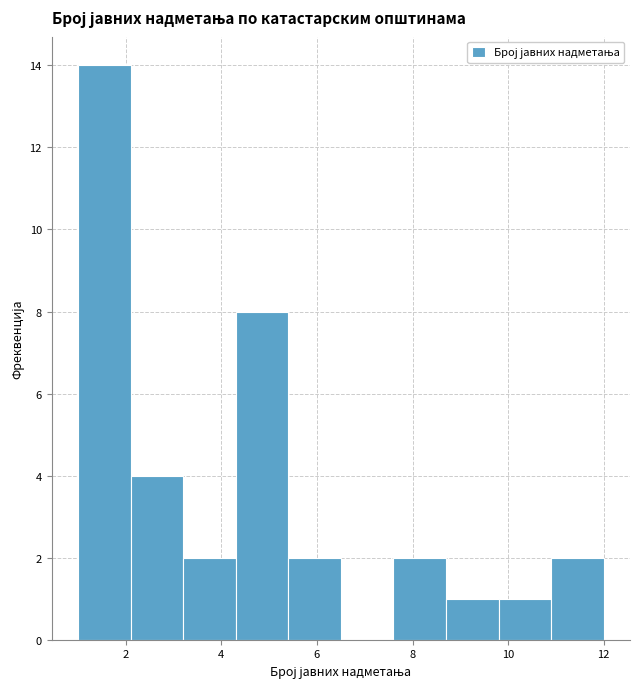

Over which range of the x-axis is the bar tallest?

1.0 to 2.1